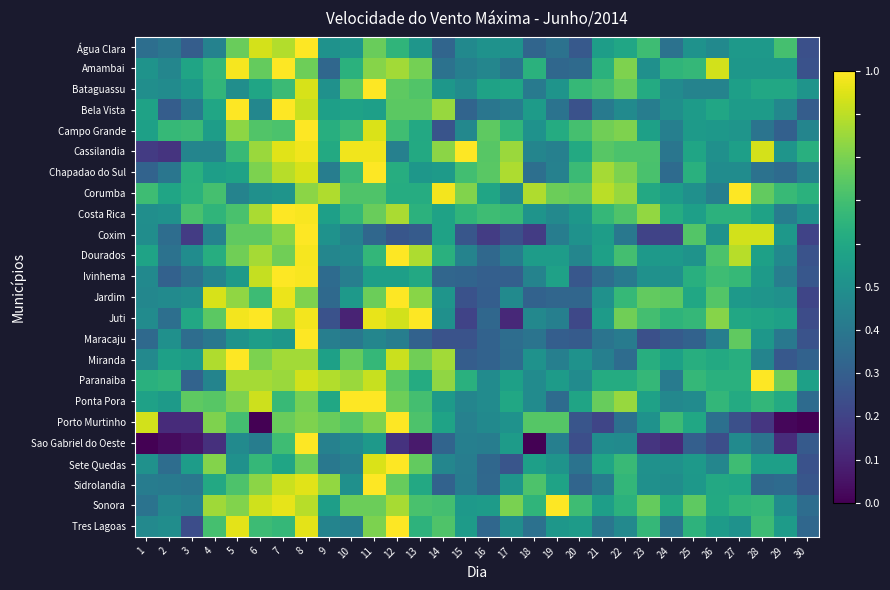

Reading left to right, what are all the values shown in this chart?

Água Clara: 1=0.4	2=0.4	3=0.3	4=0.4	5=0.8	6=0.9	7=0.9	8=1.0	9=0.5	10=0.5	11=0.8	12=0.7	13=0.5	14=0.3	15=0.5	16=0.5	17=0.5	18=0.3	19=0.4	20=0.3	21=0.6	22=0.6	23=0.7	24=0.4	25=0.5	26=0.5	27=0.5	28=0.5	29=0.7	30=0.2
Amambai: 1=0.5	2=0.5	3=0.6	4=0.7	5=1.0	6=0.8	7=1.0	8=0.8	9=0.3	10=0.6	11=0.8	12=0.9	13=0.8	14=0.4	15=0.4	16=0.5	17=0.4	18=0.6	19=0.3	20=0.3	21=0.6	22=0.8	23=0.5	24=0.7	25=0.7	26=0.9	27=0.5	28=0.5	29=0.5	30=0.2
Bataguassu: 1=0.5	2=0.5	3=0.5	4=0.7	5=0.5	6=0.6	7=0.7	8=0.9	9=0.5	10=0.8	11=1.0	12=0.8	13=0.7	14=0.5	15=0.5	16=0.6	17=0.6	18=0.4	19=0.5	20=0.7	21=0.7	22=0.8	23=0.6	24=0.5	25=0.4	26=0.4	27=0.6	28=0.6	29=0.6	30=0.5
Bela Vista: 1=0.6	2=0.3	3=0.4	4=0.6	5=1.0	6=0.5	7=1.0	8=0.9	9=0.6	10=0.6	11=0.6	12=0.7	13=0.7	14=0.8	15=0.3	16=0.4	17=0.4	18=0.5	19=0.4	20=0.3	21=0.4	22=0.5	23=0.4	24=0.5	25=0.5	26=0.6	27=0.5	28=0.5	29=0.5	30=0.3
Campo Grande: 1=0.6	2=0.7	3=0.7	4=0.6	5=0.8	6=0.7	7=0.7	8=1.0	9=0.6	10=0.7	11=0.9	12=0.7	13=0.6	14=0.3	15=0.5	16=0.8	17=0.7	18=0.5	19=0.6	20=0.7	21=0.8	22=0.8	23=0.6	24=0.4	25=0.5	26=0.5	27=0.5	28=0.4	29=0.3	30=0.5
Cassilandia: 1=0.2	2=0.2	3=0.5	4=0.5	5=0.7	6=0.8	7=1.0	8=1.0	9=0.6	10=1.0	11=1.0	12=0.4	13=0.6	14=0.8	15=1.0	16=0.7	17=0.8	18=0.5	19=0.4	20=0.6	21=0.7	22=0.7	23=0.7	24=0.4	25=0.6	26=0.5	27=0.6	28=0.9	29=0.5	30=0.6
Chapadao do Sul: 1=0.3	2=0.4	3=0.6	4=0.6	5=0.6	6=0.8	7=0.9	8=0.9	9=0.4	10=0.7	11=1.0	12=0.6	13=0.5	14=0.5	15=0.7	16=0.7	17=0.9	18=0.4	19=0.4	20=0.7	21=0.9	22=0.8	23=0.7	24=0.3	25=0.6	26=0.5	27=0.5	28=0.4	29=0.3	30=0.4
Corumba: 1=0.7	2=0.6	3=0.6	4=0.7	5=0.4	6=0.5	7=0.5	8=0.8	9=0.9	10=0.7	11=0.7	12=0.6	13=0.6	14=1.0	15=0.8	16=0.6	17=0.5	18=0.9	19=0.8	20=0.8	21=0.9	22=0.8	23=0.6	24=0.6	25=0.5	26=0.4	27=1.0	28=0.8	29=0.7	30=0.6
Costa Rica: 1=0.5	2=0.5	3=0.7	4=0.7	5=0.7	6=0.9	7=1.0	8=1.0	9=0.6	10=0.7	11=0.8	12=0.9	13=0.6	14=0.6	15=0.7	16=0.7	17=0.7	18=0.5	19=0.5	20=0.5	21=0.7	22=0.7	23=0.8	24=0.6	25=0.6	26=0.6	27=0.6	28=0.6	29=0.4	30=0.5
Coxim: 1=0.5	2=0.4	3=0.2	4=0.4	5=0.8	6=0.8	7=0.8	8=1.0	9=0.5	10=0.4	11=0.3	12=0.3	13=0.3	14=0.6	15=0.3	16=0.2	17=0.2	18=0.2	19=0.4	20=0.5	21=0.6	22=0.4	23=0.2	24=0.2	25=0.7	26=0.5	27=0.9	28=0.9	29=0.5	30=0.2
Dourados: 1=0.6	2=0.4	3=0.5	4=0.6	5=0.8	6=0.9	7=0.8	8=1.0	9=0.5	10=0.5	11=0.7	12=1.0	13=0.9	14=0.6	15=0.4	16=0.3	17=0.4	18=0.6	19=0.6	20=0.5	21=0.6	22=0.7	23=0.5	24=0.5	25=0.5	26=0.7	27=0.9	28=0.6	29=0.5	30=0.3
Ivinhema: 1=0.5	2=0.3	3=0.4	4=0.5	5=0.5	6=0.9	7=1.0	8=1.0	9=0.3	10=0.4	11=0.6	12=0.6	13=0.6	14=0.3	15=0.3	16=0.3	17=0.3	18=0.4	19=0.6	20=0.3	21=0.4	22=0.4	23=0.5	24=0.5	25=0.6	26=0.7	27=0.7	28=0.5	29=0.4	30=0.3
Jardim: 1=0.5	2=0.5	3=0.5	4=0.9	5=0.8	6=0.7	7=1.0	8=0.8	9=0.3	10=0.5	11=0.8	12=1.0	13=0.8	14=0.5	15=0.3	16=0.3	17=0.5	18=0.3	19=0.3	20=0.3	21=0.5	22=0.7	23=0.8	24=0.7	25=0.6	26=0.7	27=0.5	28=0.5	29=0.5	30=0.2
Juti: 1=0.5	2=0.4	3=0.6	4=0.7	5=1.0	6=1.0	7=0.9	8=1.0	9=0.2	10=0.1	11=1.0	12=0.9	13=1.0	14=0.5	15=0.2	16=0.3	17=0.1	18=0.5	19=0.4	20=0.2	21=0.6	22=0.8	23=0.7	24=0.6	25=0.7	26=0.8	27=0.6	28=0.6	29=0.6	30=0.2
Maracaju: 1=0.3	2=0.5	3=0.4	4=0.4	5=0.5	6=0.6	7=0.5	8=1.0	9=0.4	10=0.4	11=0.5	12=0.4	13=0.3	14=0.3	15=0.3	16=0.3	17=0.4	18=0.4	19=0.3	20=0.3	21=0.4	22=0.4	23=0.2	24=0.3	25=0.3	26=0.4	27=0.8	28=0.5	29=0.4	30=0.3
Miranda: 1=0.5	2=0.6	3=0.5	4=0.9	5=1.0	6=0.8	7=0.9	8=0.9	9=0.6	10=0.8	11=0.7	12=0.9	13=0.8	14=0.9	15=0.3	16=0.3	17=0.4	18=0.5	19=0.4	20=0.5	21=0.4	22=0.4	23=0.6	24=0.6	25=0.6	26=0.6	27=0.6	28=0.5	29=0.3	30=0.3
Paranaiba: 1=0.6	2=0.6	3=0.3	4=0.5	5=0.9	6=0.9	7=0.8	8=0.9	9=0.9	10=0.8	11=0.9	12=0.7	13=0.6	14=0.8	15=0.6	16=0.5	17=0.6	18=0.5	19=0.6	20=0.5	21=0.6	22=0.6	23=0.7	24=0.4	25=0.7	26=0.6	27=0.6	28=1.0	29=0.8	30=0.6
Ponta Pora: 1=0.6	2=0.5	3=0.8	4=0.7	5=0.8	6=0.9	7=0.7	8=0.8	9=0.6	10=1.0	11=1.0	12=0.8	13=0.7	14=0.5	15=0.5	16=0.5	17=0.6	18=0.5	19=0.4	20=0.6	21=0.8	22=0.8	23=0.6	24=0.5	25=0.5	26=0.7	27=0.6	28=0.7	29=0.6	30=0.4
Porto Murtinho: 1=0.9	2=0.1	3=0.1	4=0.8	5=0.7	6=0.0	7=0.8	8=0.8	9=0.8	10=0.7	11=0.8	12=1.0	13=0.7	14=0.6	15=0.4	16=0.5	17=0.5	18=0.7	19=0.7	20=0.3	21=0.2	22=0.4	23=0.5	24=0.7	25=0.6	26=0.4	27=0.2	28=0.2	29=0.0	30=0.0
Sao Gabriel do Oeste: 1=0.0	2=0.0	3=0.1	4=0.1	5=0.5	6=0.4	7=0.7	8=1.0	9=0.4	10=0.5	11=0.5	12=0.1	13=0.1	14=0.3	15=0.4	16=0.4	17=0.6	18=0.0	19=0.4	20=0.2	21=0.5	22=0.5	23=0.2	24=0.1	25=0.3	26=0.2	27=0.5	28=0.4	29=0.1	30=0.3
Sete Quedas: 1=0.5	2=0.4	3=0.6	4=0.8	5=0.5	6=0.7	7=0.6	8=0.8	9=0.4	10=0.4	11=0.9	12=1.0	13=0.8	14=0.5	15=0.4	16=0.3	17=0.3	18=0.6	19=0.5	20=0.4	21=0.6	22=0.7	23=0.5	24=0.5	25=0.5	26=0.5	27=0.7	28=0.6	29=0.6	30=0.3
Sidrolandia: 1=0.4	2=0.4	3=0.4	4=0.6	5=0.7	6=0.8	7=0.9	8=1.0	9=0.8	10=0.5	11=1.0	12=0.8	13=0.6	14=0.3	15=0.4	16=0.3	17=0.5	18=0.7	19=0.6	20=0.3	21=0.4	22=0.7	23=0.5	24=0.5	25=0.5	26=0.6	27=0.6	28=0.3	29=0.3	30=0.3
Sonora: 1=0.4	2=0.5	3=0.4	4=0.9	5=0.8	6=0.9	7=1.0	8=0.9	9=0.6	10=0.8	11=0.8	12=0.9	13=0.7	14=0.7	15=0.5	16=0.5	17=0.8	18=0.7	19=1.0	20=0.7	21=0.6	22=0.6	23=0.8	24=0.6	25=0.8	26=0.6	27=0.7	28=0.7	29=0.5	30=0.4
Tres Lagoas: 1=0.5	2=0.5	3=0.2	4=0.7	5=1.0	6=0.7	7=0.7	8=1.0	9=0.5	10=0.4	11=0.8	12=1.0	13=0.6	14=0.7	15=0.5	16=0.3	17=0.5	18=0.4	19=0.5	20=0.5	21=0.4	22=0.5	23=0.7	24=0.4	25=0.6	26=0.5	27=0.5	28=0.7	29=0.5	30=0.3